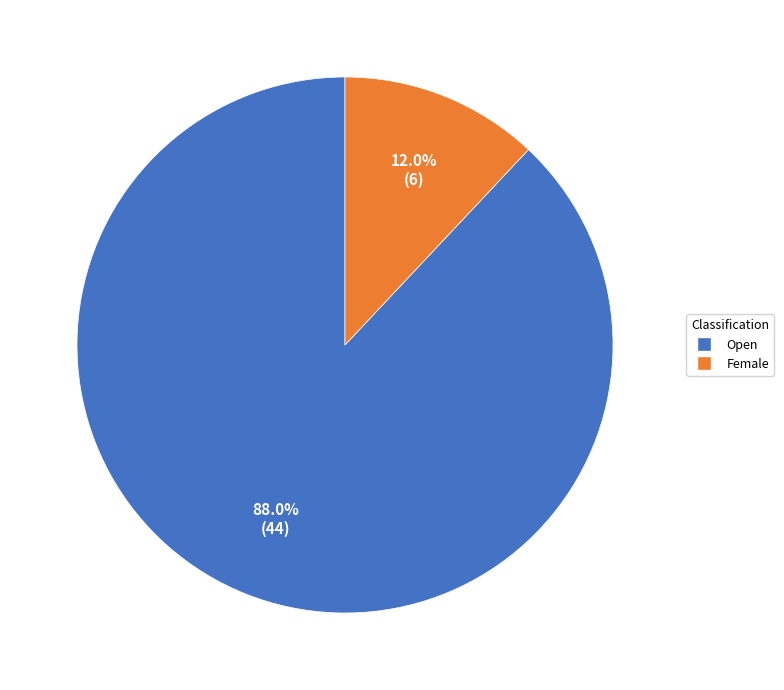

Which slice represents more than half of the pie?

Open